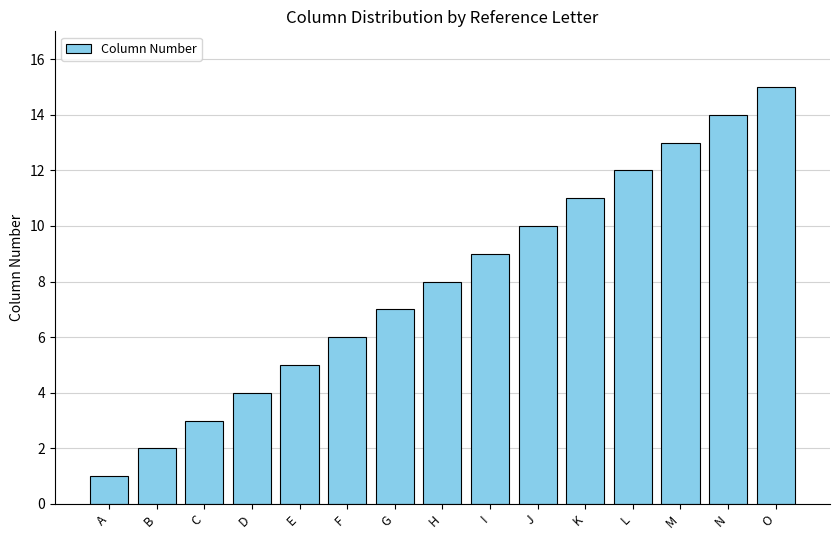

List the labels in order of value, smallest first.

A, B, C, D, E, F, G, H, I, J, K, L, M, N, O